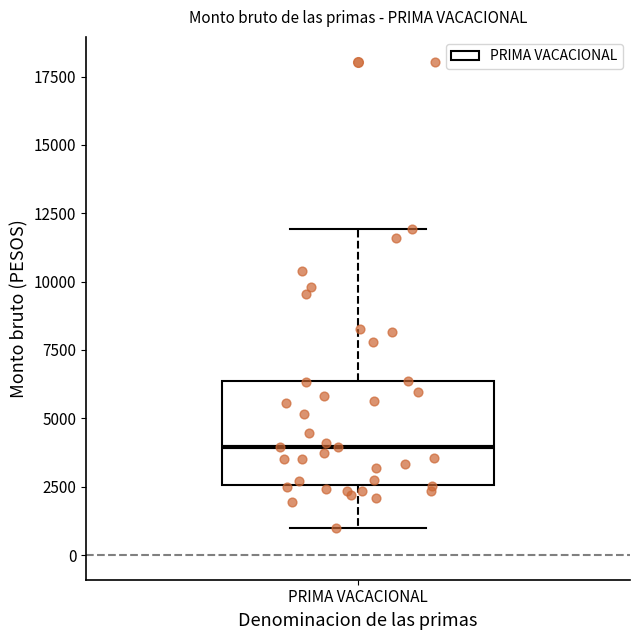

Transcribe this box plot: give where the median line is, the range the box spans, and where the two whiskers end, as read against the y-axis. The values are not printed on the chart, so give them approximately, as read against the axis.

median 4000, box 2500 to 6500, whiskers 1000 to 12000